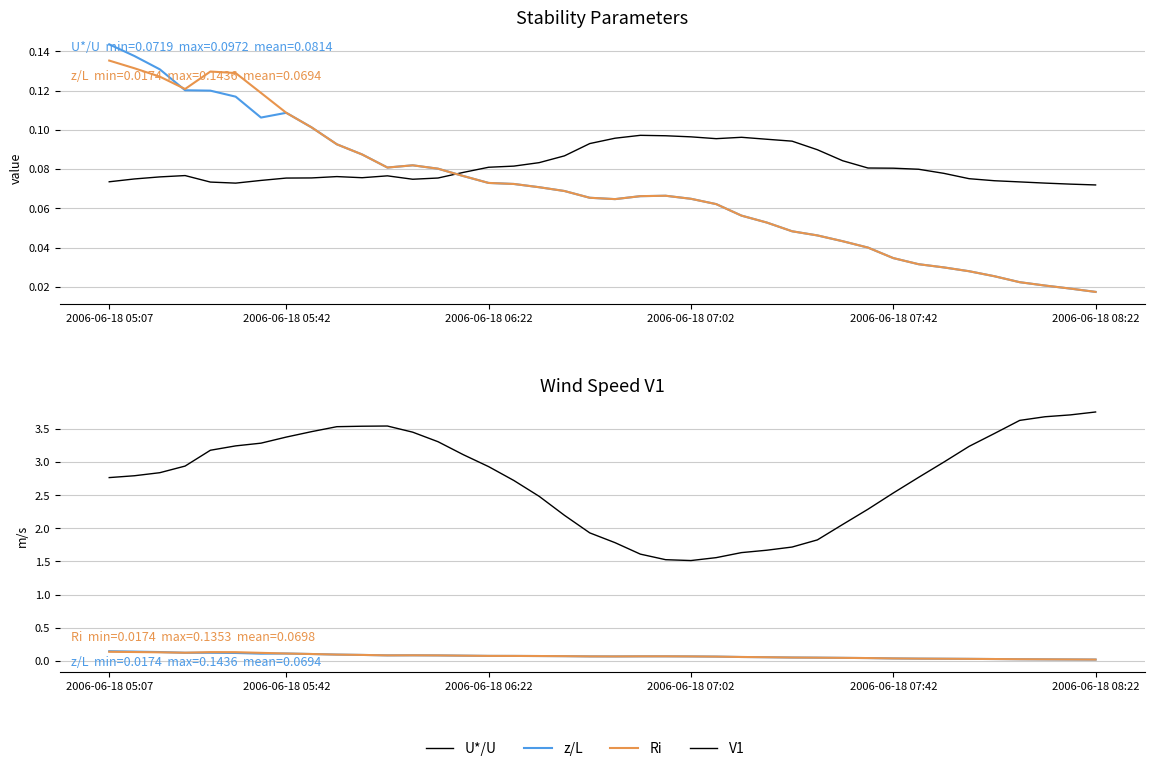

Rank the categories by V1 value from highest to lowest.

39, 38, 37, 36, 11, 10, 9, 8, 12, 35, 7, 13, 6, 2006-06-18 08:22, 34, 2006-06-18 07:42, 14, 33, 2006-06-18 07:02, 15, 2006-06-18 06:22, 2006-06-18 05:42, 32, 2006-06-18 05:07, 16, 31, 17, 30, 18, 29, 19, 28, 20, 27, 26, 25, 21, 24, 22, 23